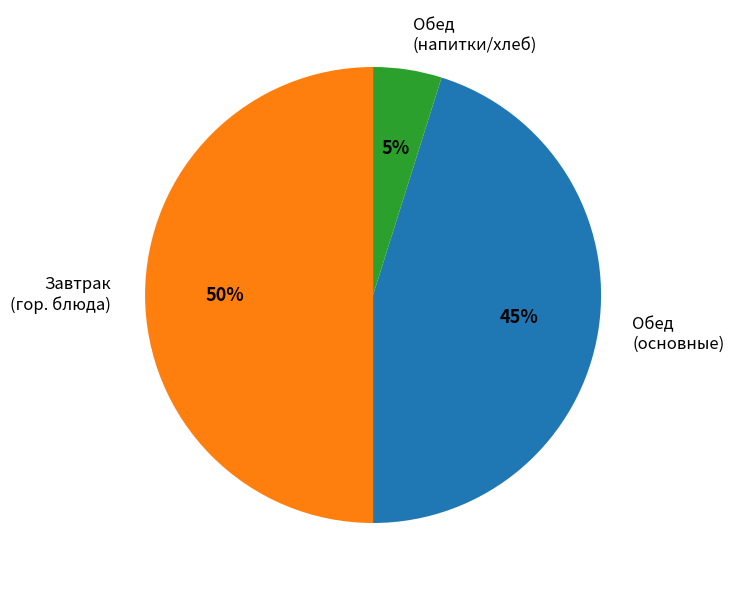

What percentage is the Обед (напитки/хлеб) slice, to the nearest percent?

5%